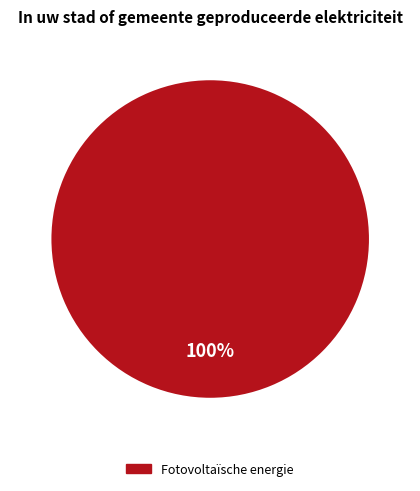

True or false: Fotovoltaïsche energie accounts for 100% of the total.

True